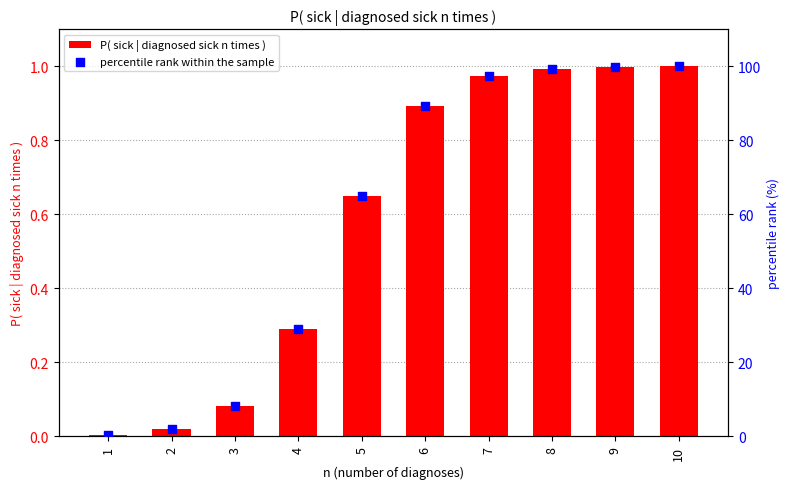

Which series reaches the maximum Y coordinate?

percentile rank within the sample